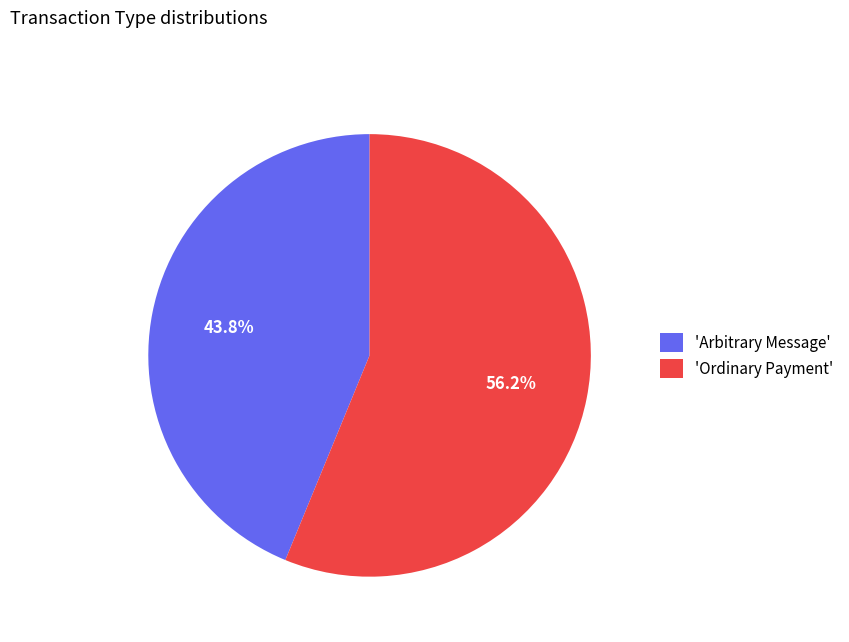

Is there any slice that represents more than half of the pie?

Yes